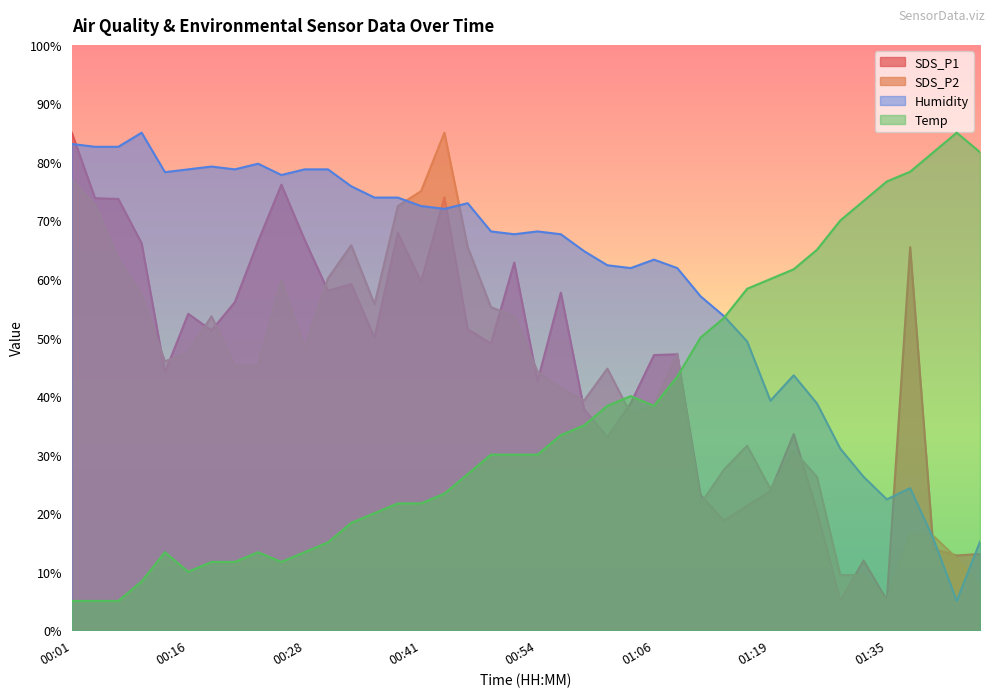

What is the value of the SDS_P1 point at the 40th from the left?

13.0